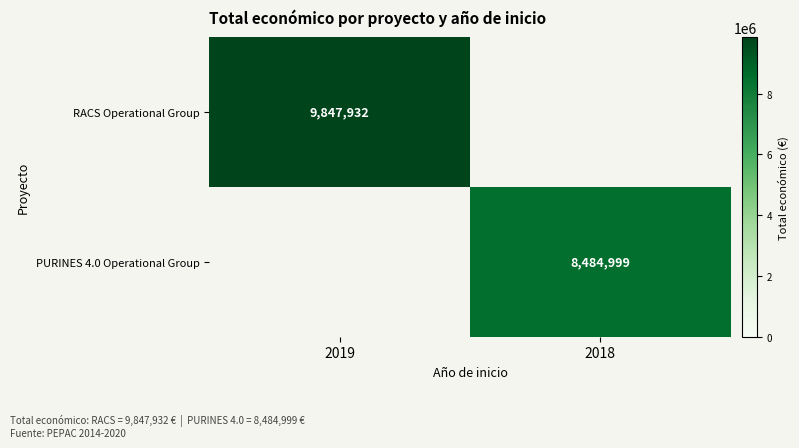

Is it true that RACS Operational Group equals 12900713 at 2019?

False